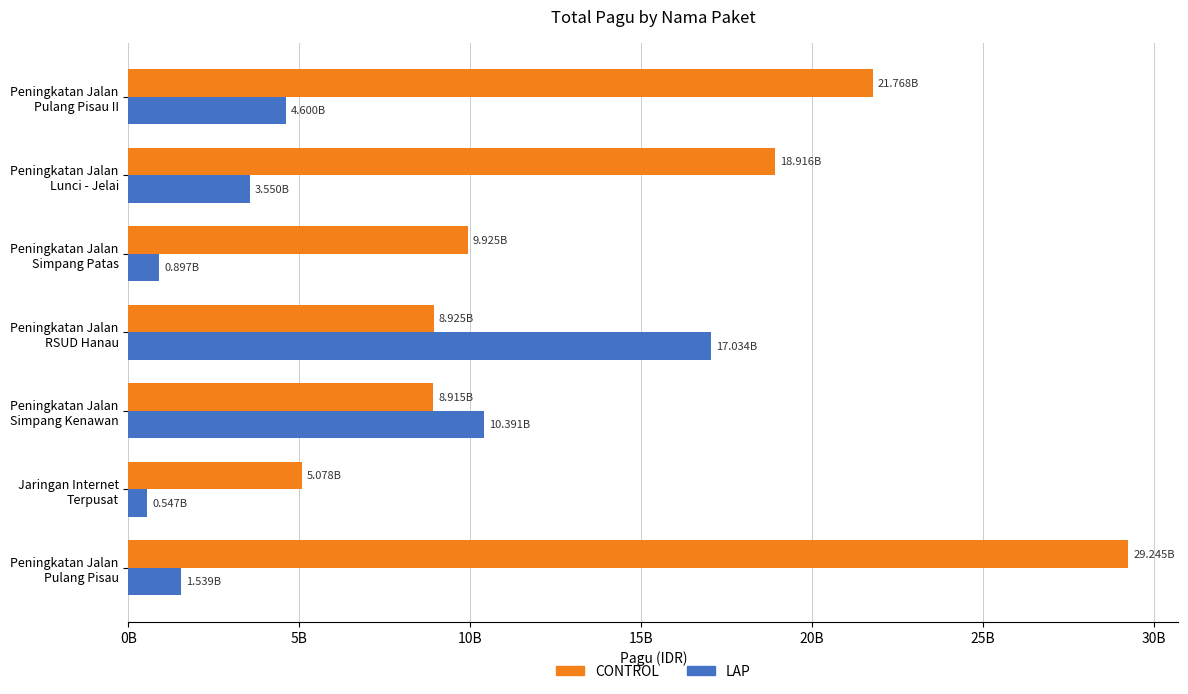

What are all the series names shown in the legend?

CONTROL, LAP